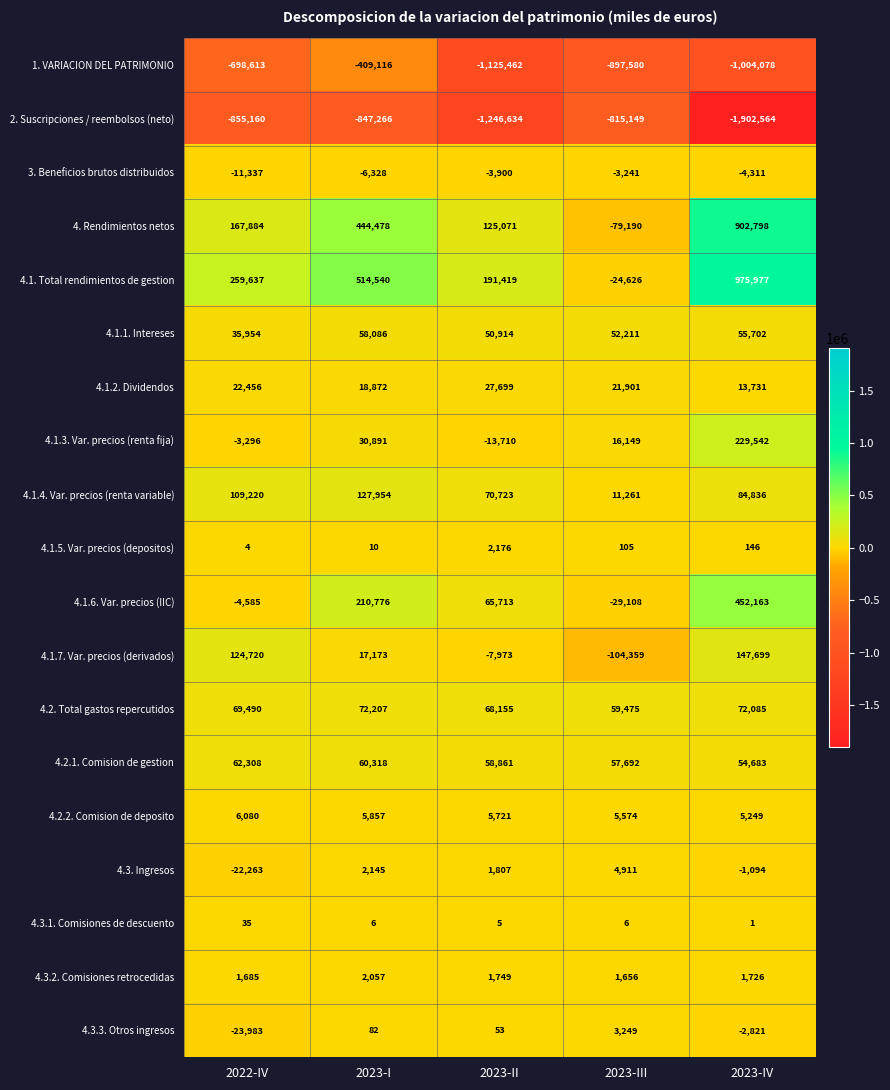

Between 2023-I and 2023-II, which series saw the biggest shift?

1. VARIACION DEL PATRIMONIO